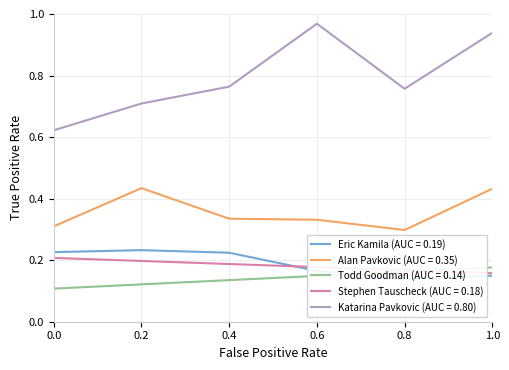

The value of Alan Pavkovic at 0.8 is 0.5. True or false?

False